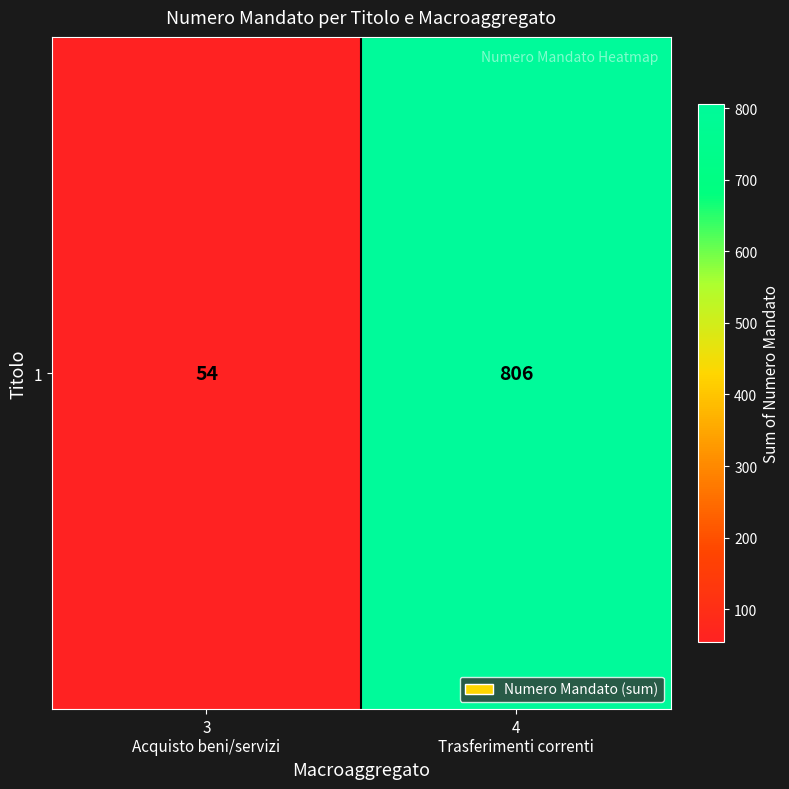

Rank the categories by value from highest to lowest.

4
Trasferimenti correnti, 3
Acquisto beni/servizi